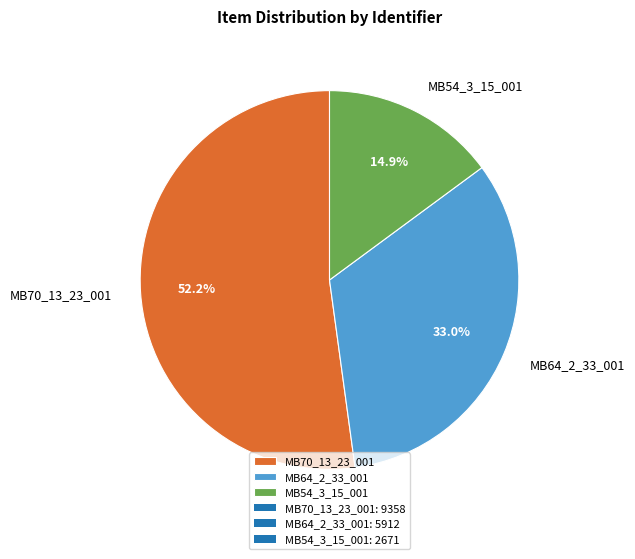

How many slices are in this pie chart?

3